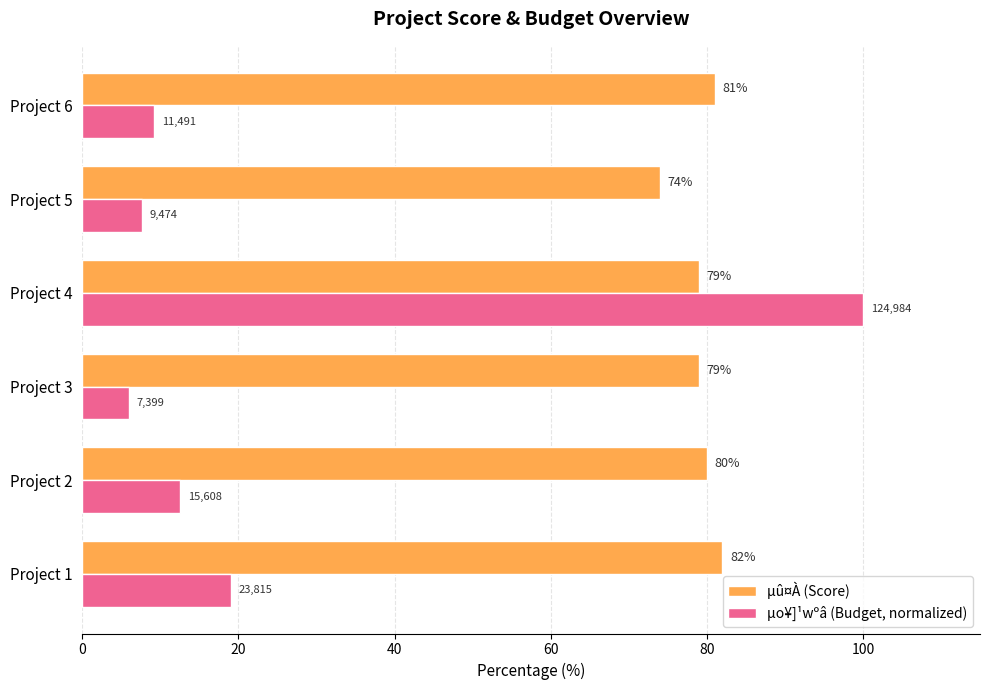

What is the greatest value displayed?

100.0